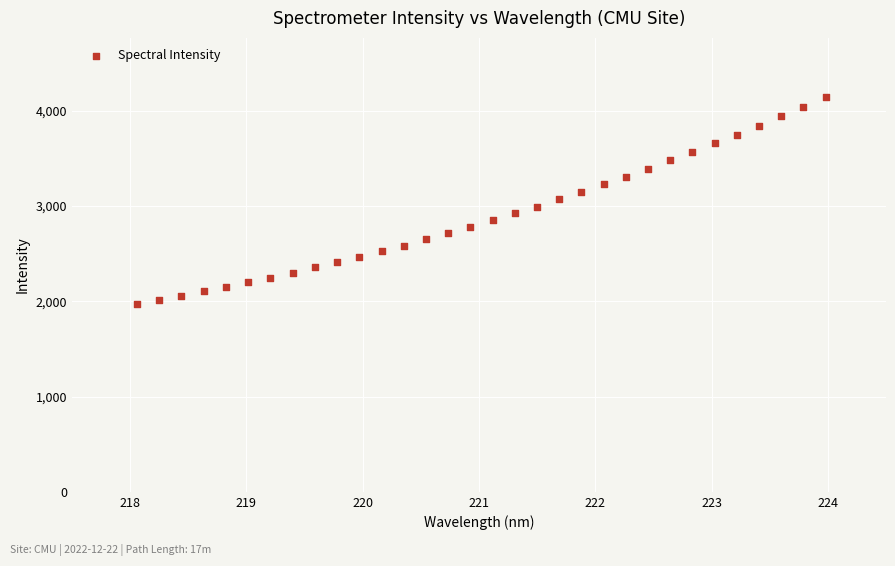

What is the range of Y values (max minus min)?

2172.4